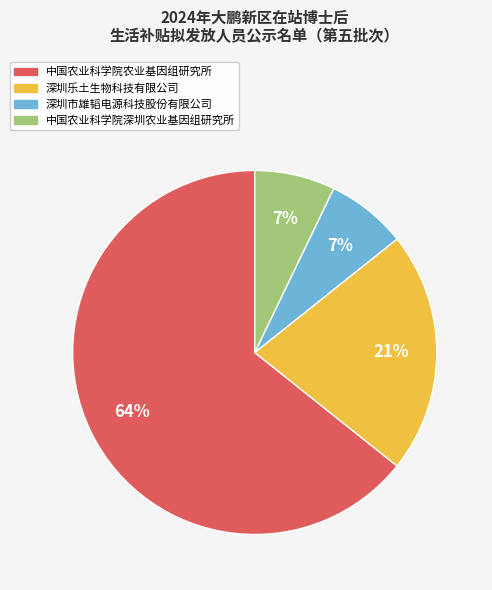

What percentage is the 中国农业科学院深圳农业基因组研究所 slice, to the nearest percent?

7%